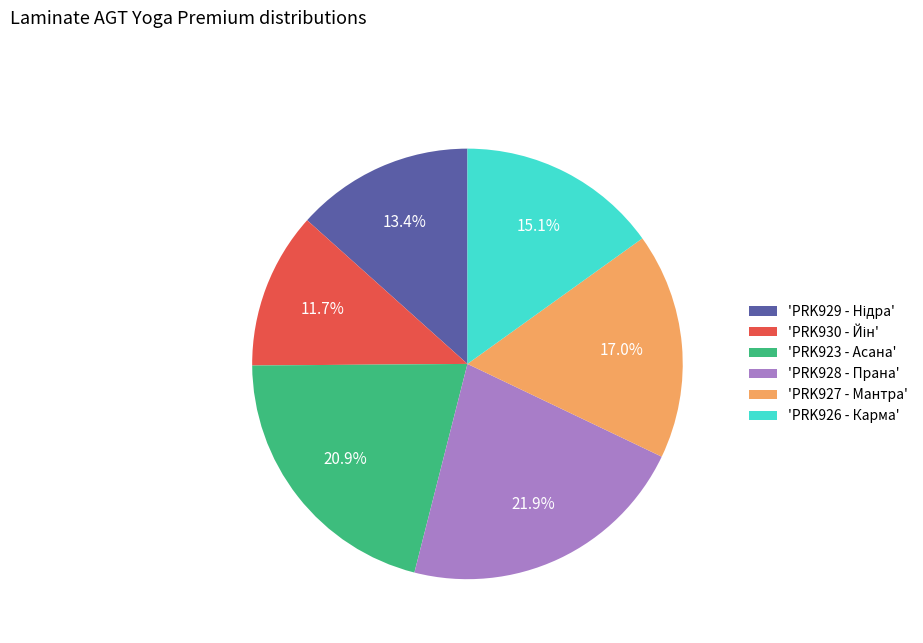

What percentage is NOT represented by 'PRK928 - Прана'?

78.1%